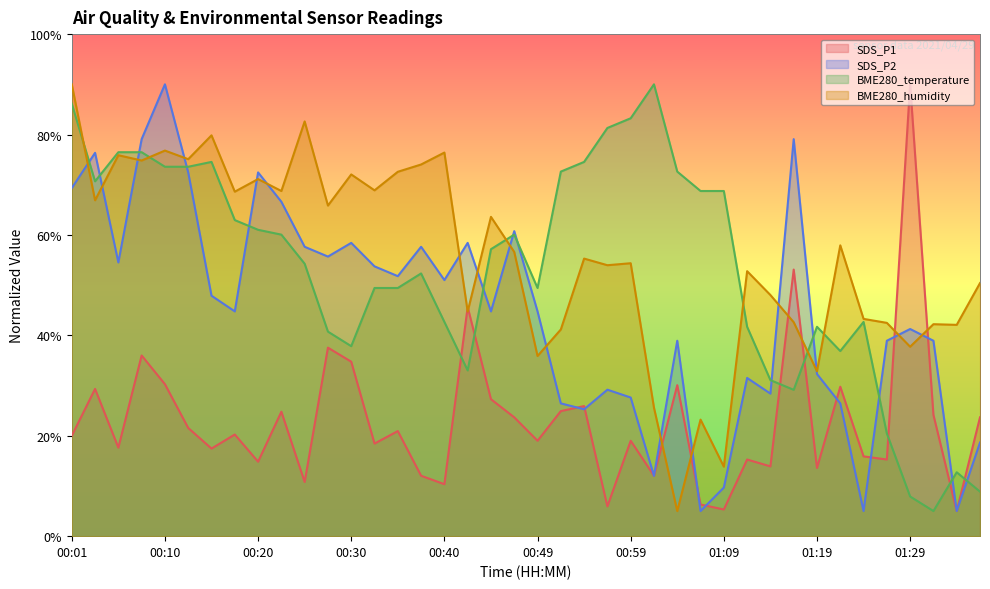

The SDS_P2 series shows 44.8 at 00:44. True or false?

True